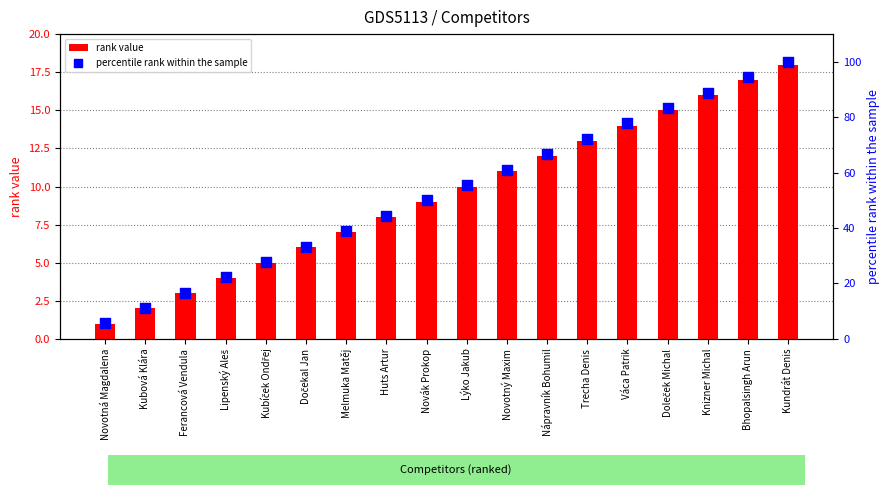

Which series has the widest spread of Y values?

percentile rank within the sample